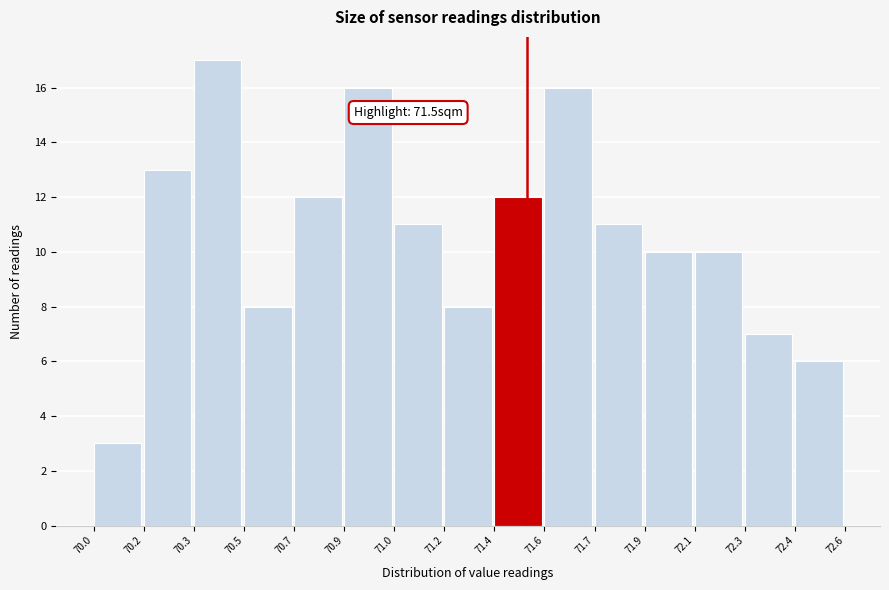

Reading left to right, extract all data points from this chart.

3	13	17	8	12	16	11	8	12	16	11	10	10	7	6